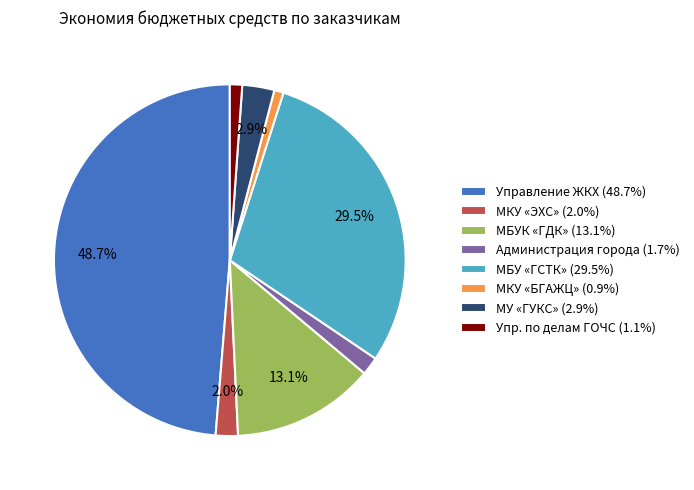

Is there a majority slice in this chart?

No